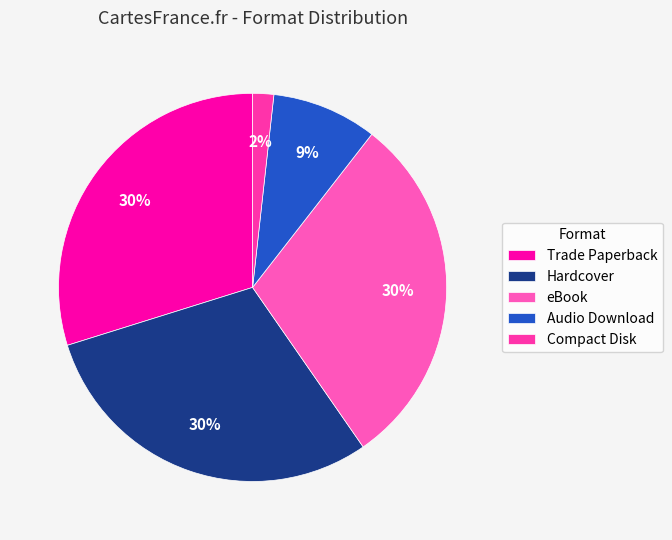

Which category has the smallest portion of the pie?

Compact Disk